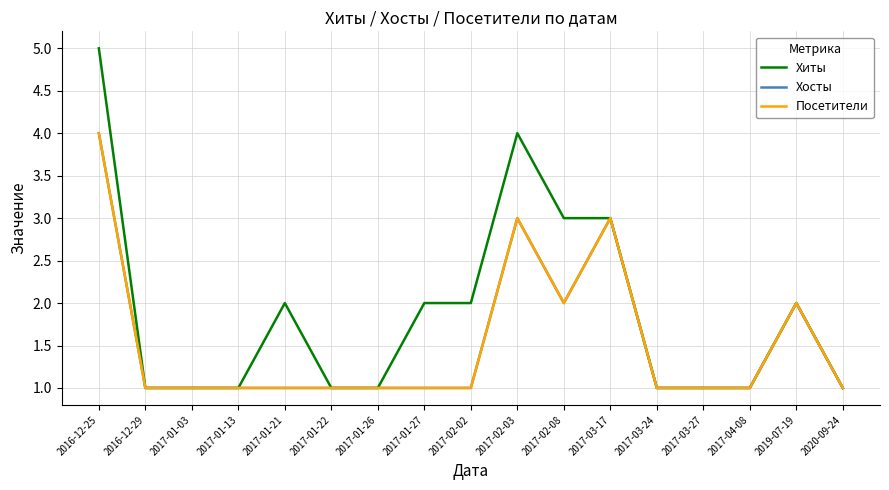

Does the chart have visible grid lines?

Yes